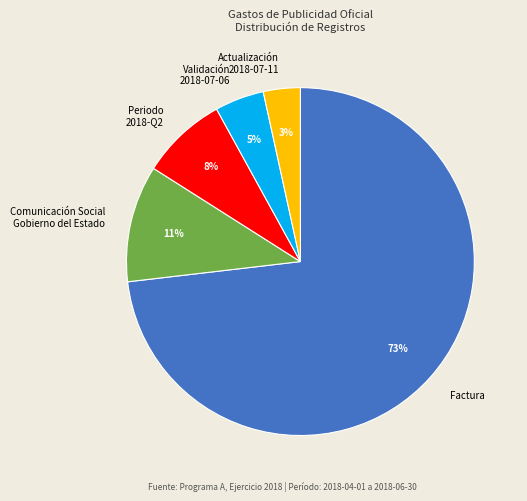

Which has a higher value, Factura or Validación 2018-07-06?

Factura